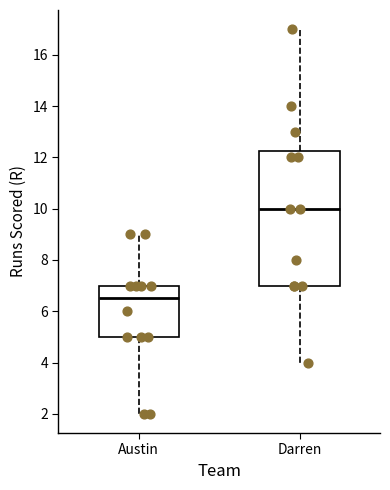

Reading left to right, transcribe this box plot: for each box, give where its median line is, the range the box spans, and where its two whiskers end, as read against the y-axis. The values are not printed on the chart, so give them approximately, as read against the axis.

Austin: median 6.6, box 5.0 to 7.0, whiskers 2.0 to 9.0
Darren: median 10.0, box 7.0 to 12.2, whiskers 4.0 to 17.0